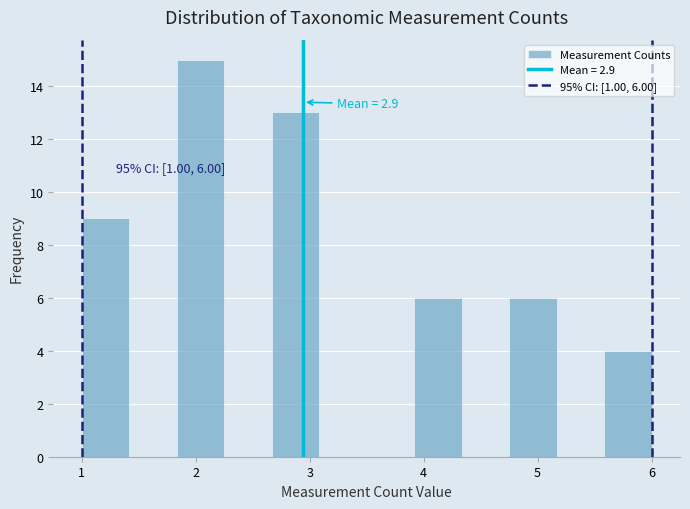

Which range on the x-axis has the tallest bar?

1.8 to 2.3